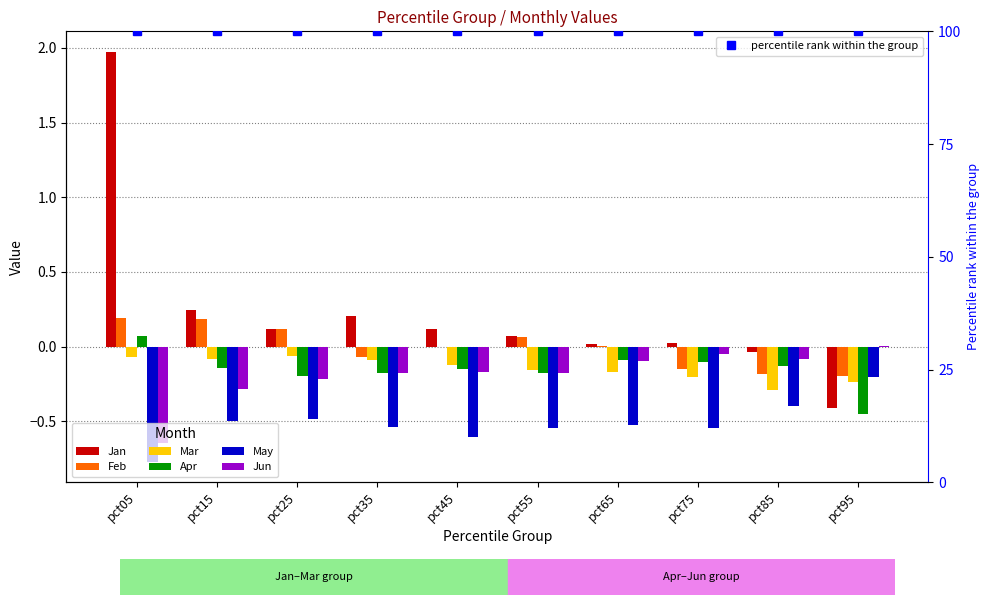

What is the difference between the maximum and minimum values in the Jan series?

2.4